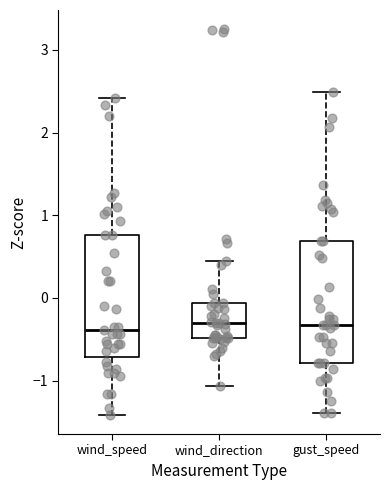

Where does the lower whisker of the box for wind_speed end on the y-axis? The values are not printed on the chart, so give them approximately, as read against the axis.

-1.4